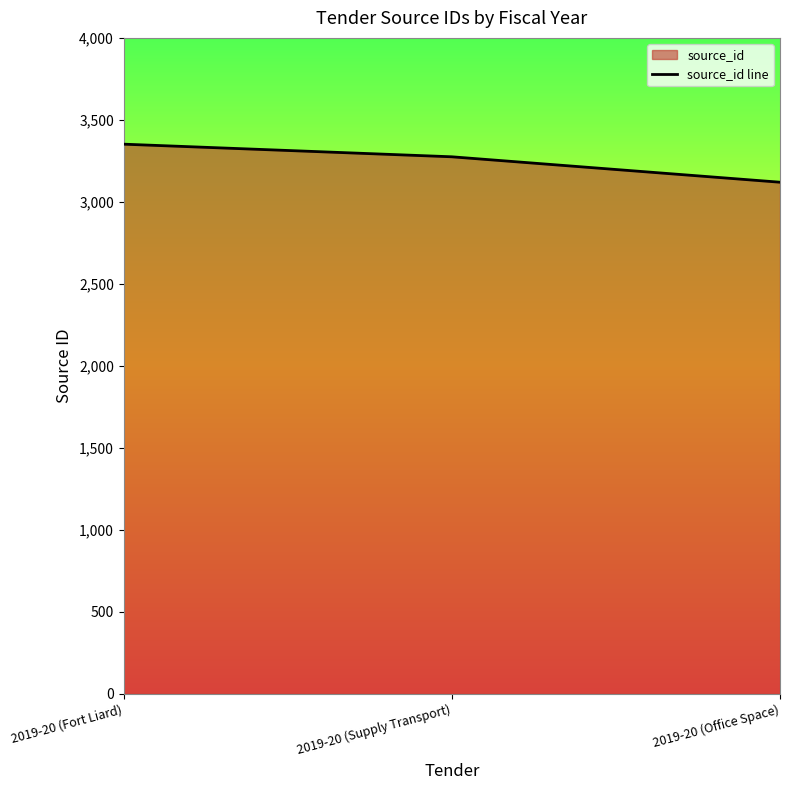

Where does the data first go above 3275?

2019-20 (Fort Liard)